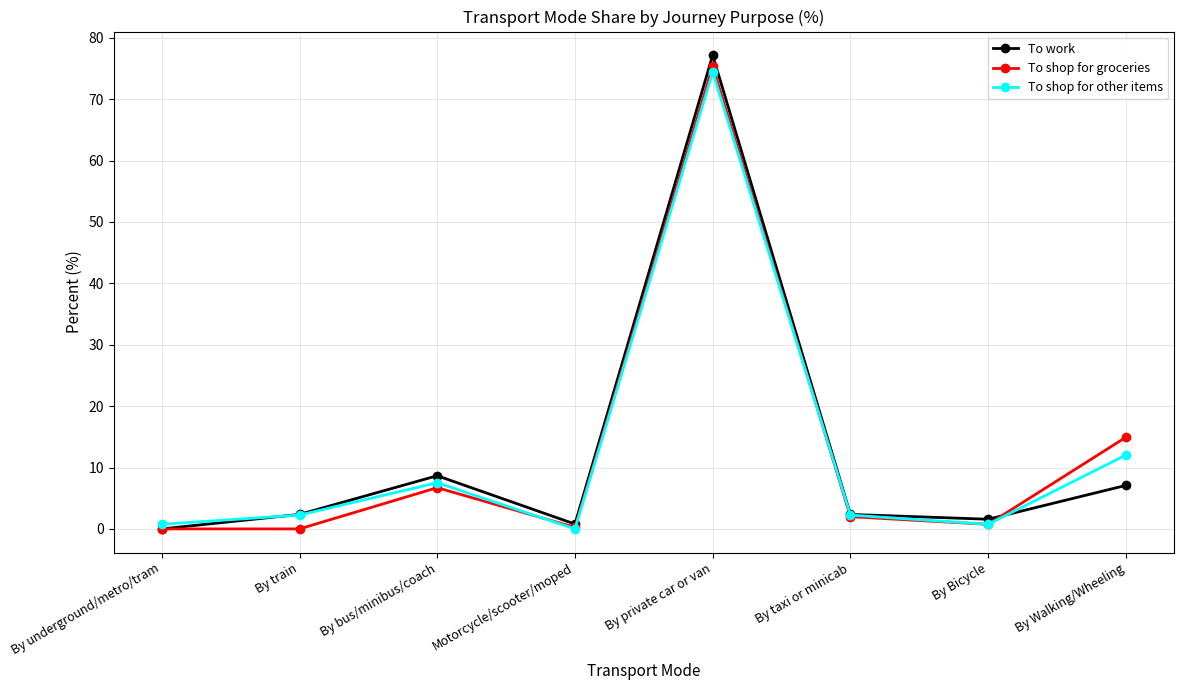

What is the difference between the maximum and minimum values in the To work series?

77.2